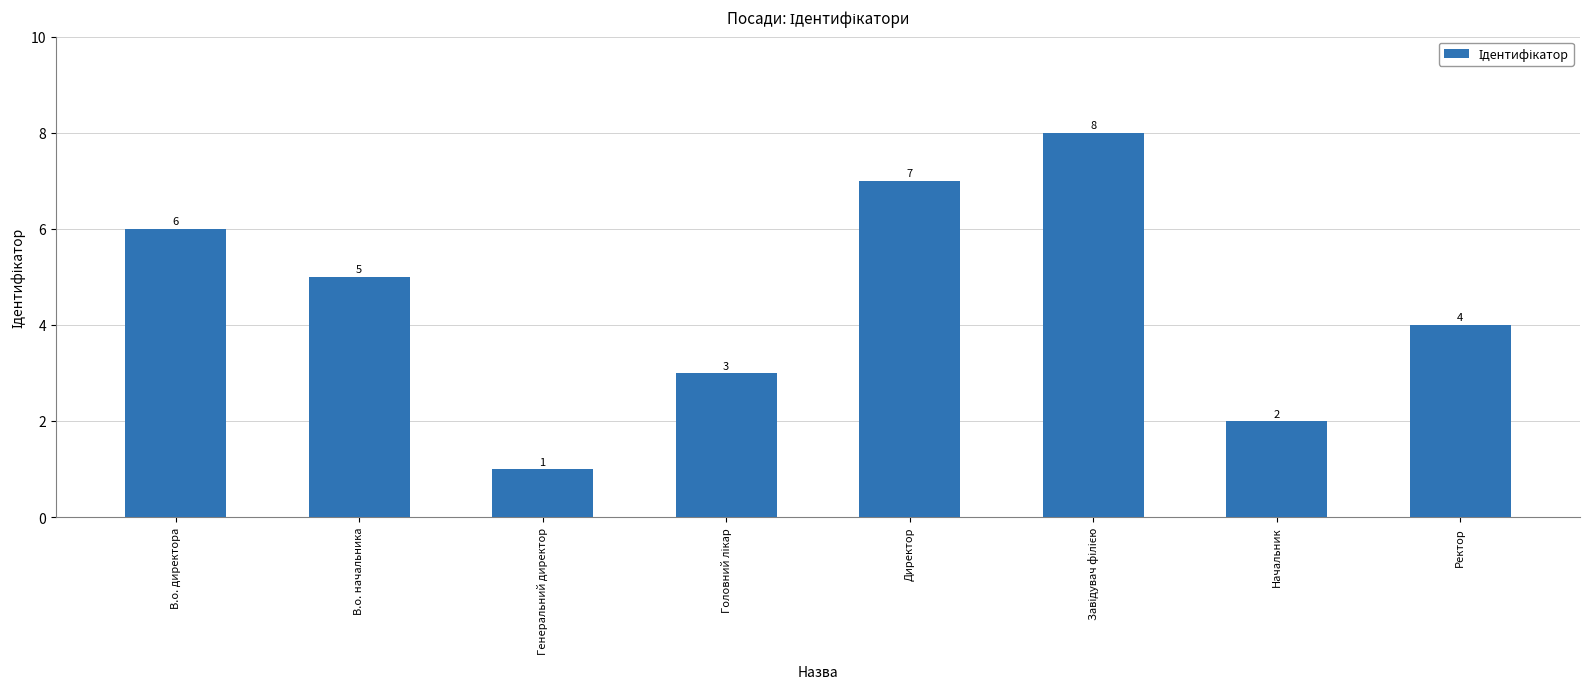

What is the ratio of the value at Ректор to the value at В.о. директора?

0.7